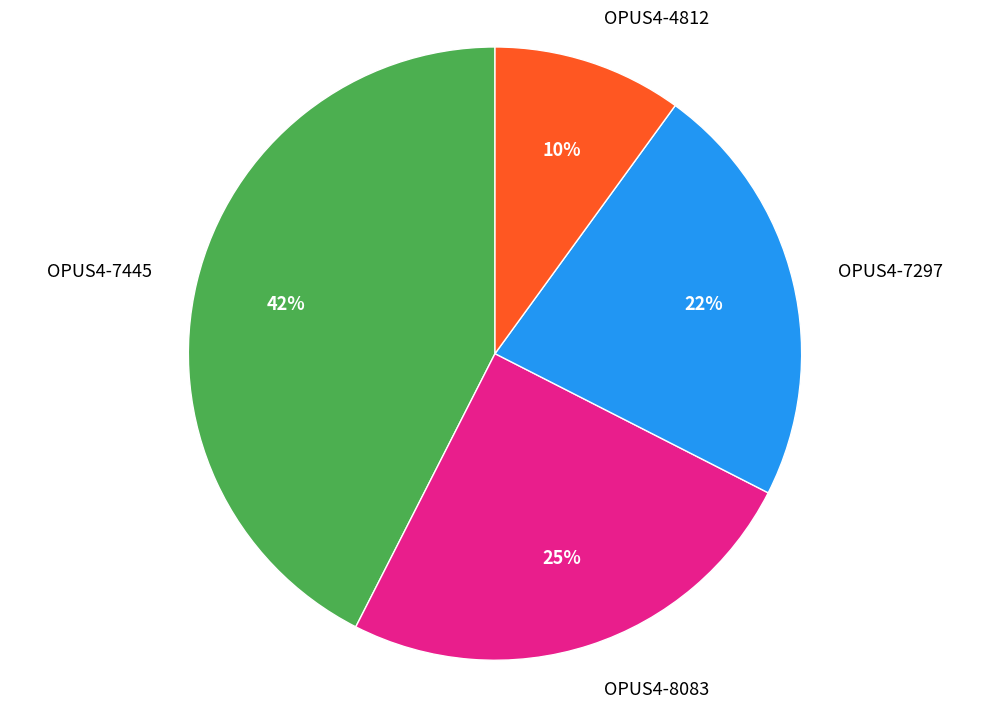

Which slice is the largest?

OPUS4-7445